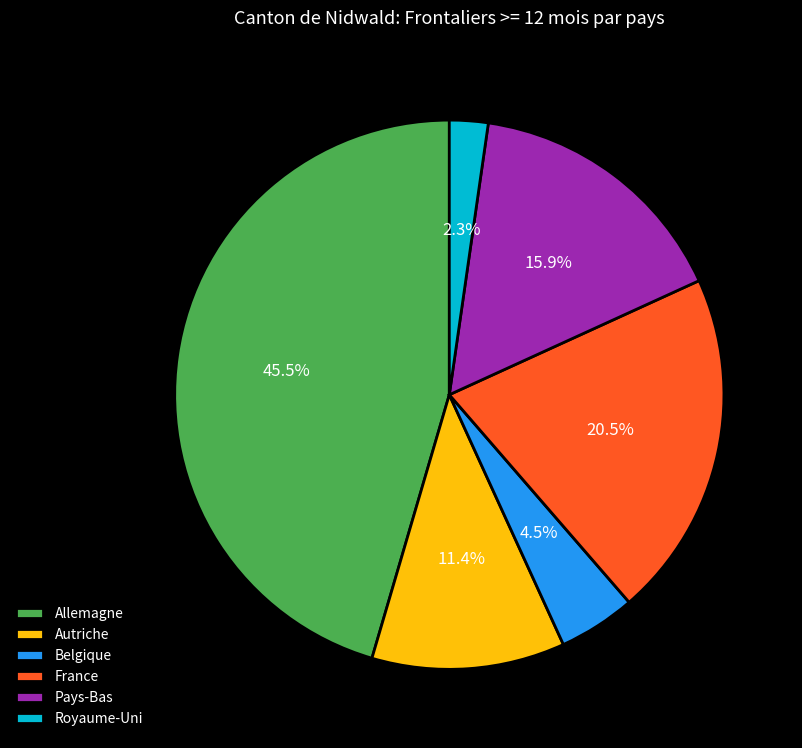

Does Royaume-Uni account for over 50% of the chart?

No